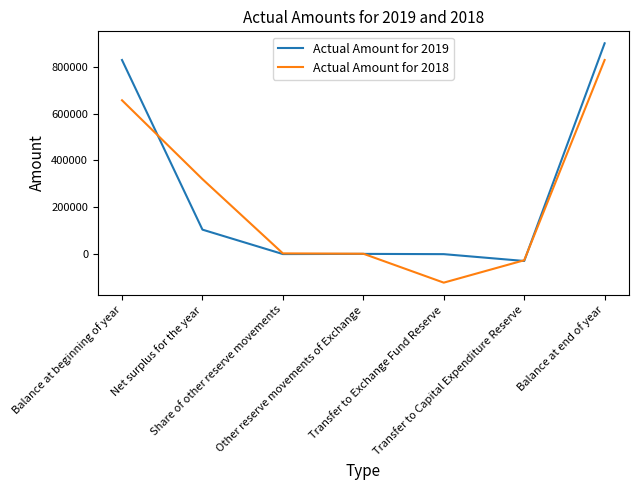

Rank the series by their maximum value, from highest to lowest.

Actual Amount for 2019, Actual Amount for 2018